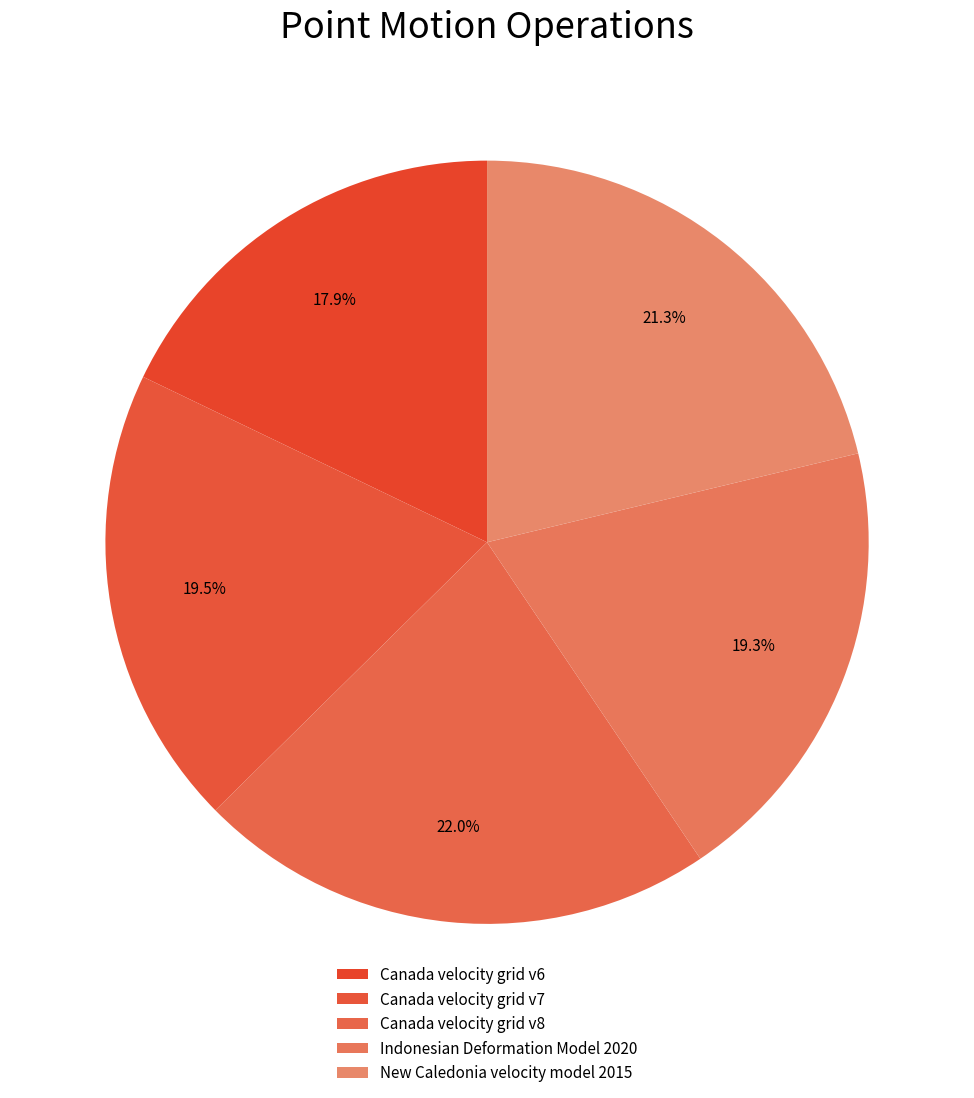

What percentage is the Canada velocity grid v7 slice, to the nearest percent?

20%